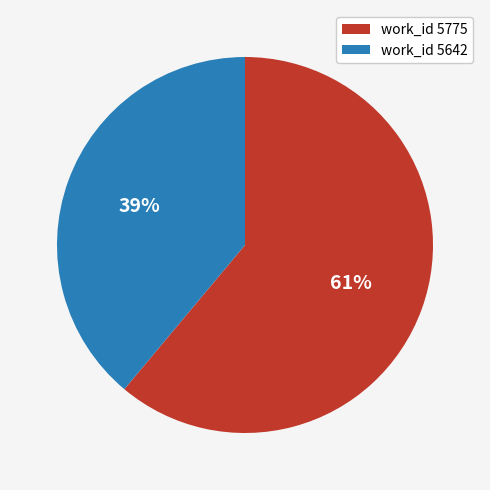

True or false: work_id 5642 accounts for 39% of the total.

True